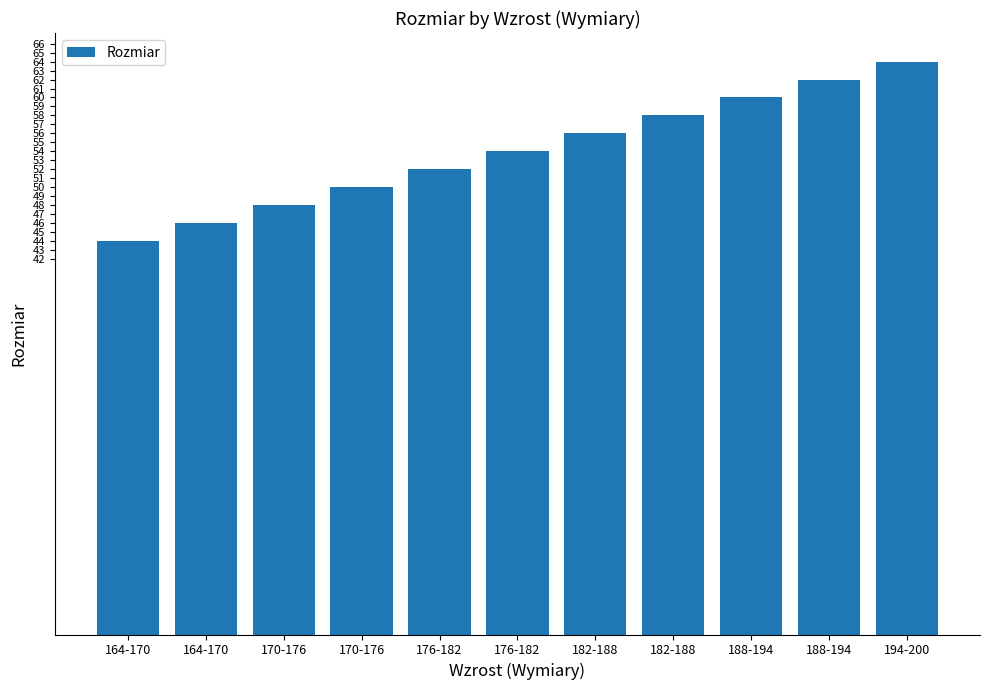

What is the label of the 9th bar from the right?

170-176